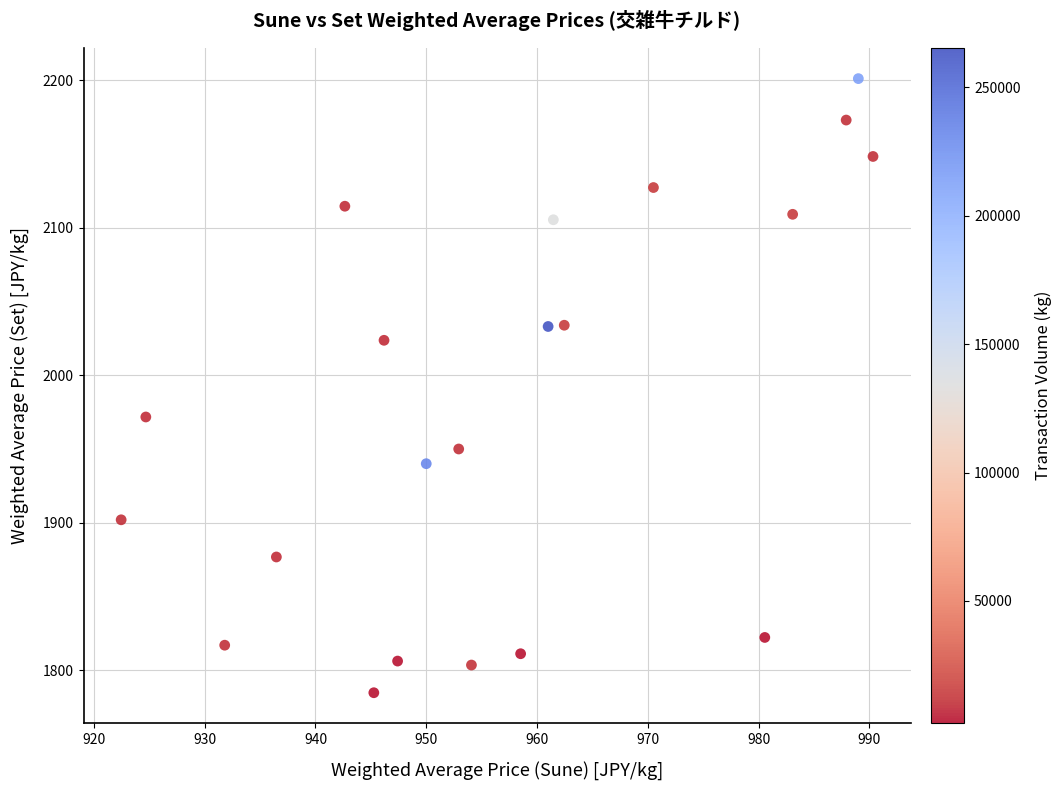

What Y value in the scatter plot is closest to 1992?

1971.7